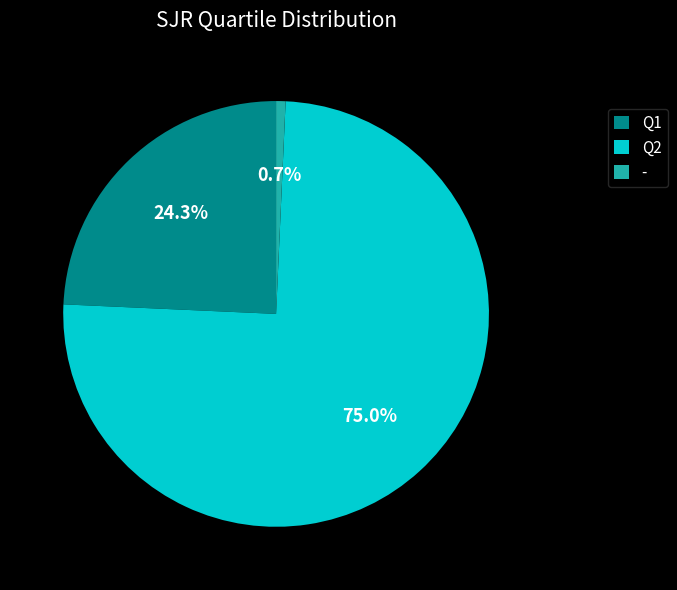

Does - represent more than half of the total?

No